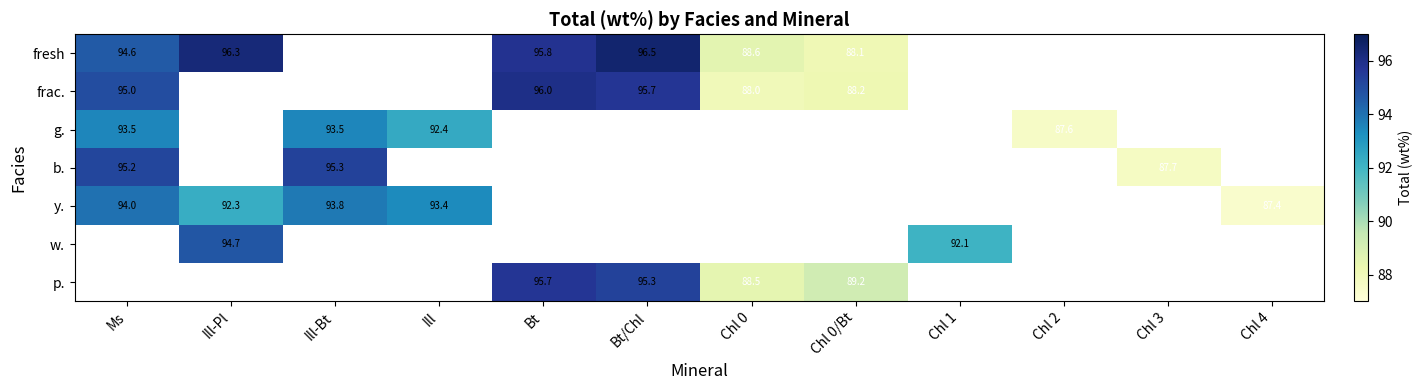

At which label is fresh closest to 92?

Ms